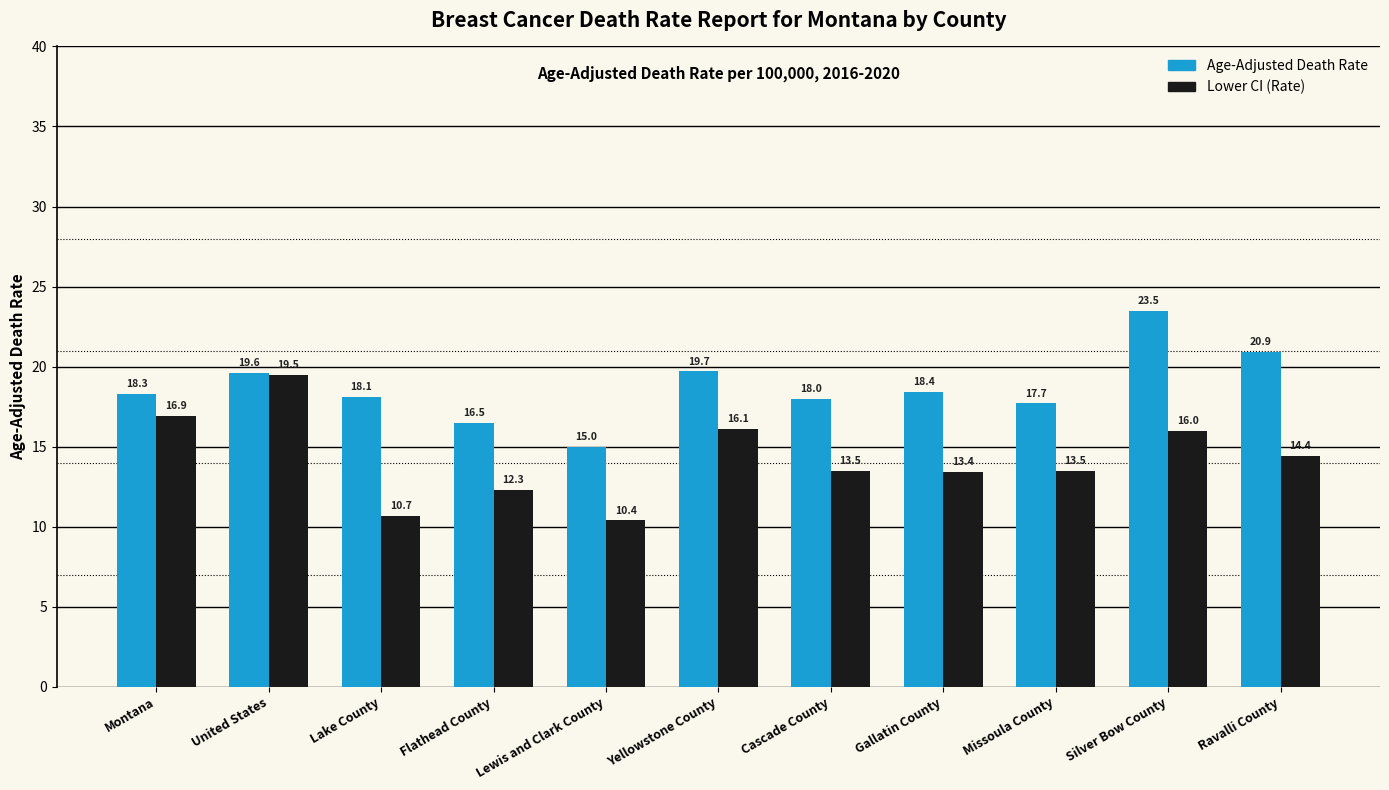

How many bars are there in each group?

2